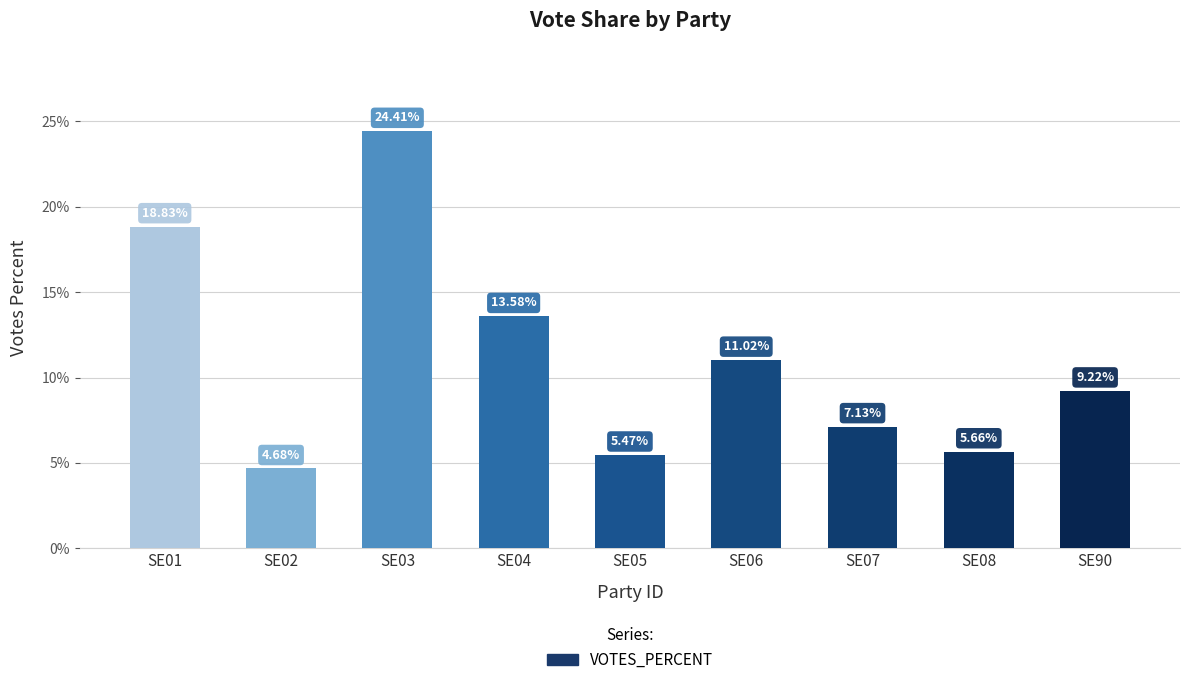

Which has a higher value, SE06 or SE03?

SE03